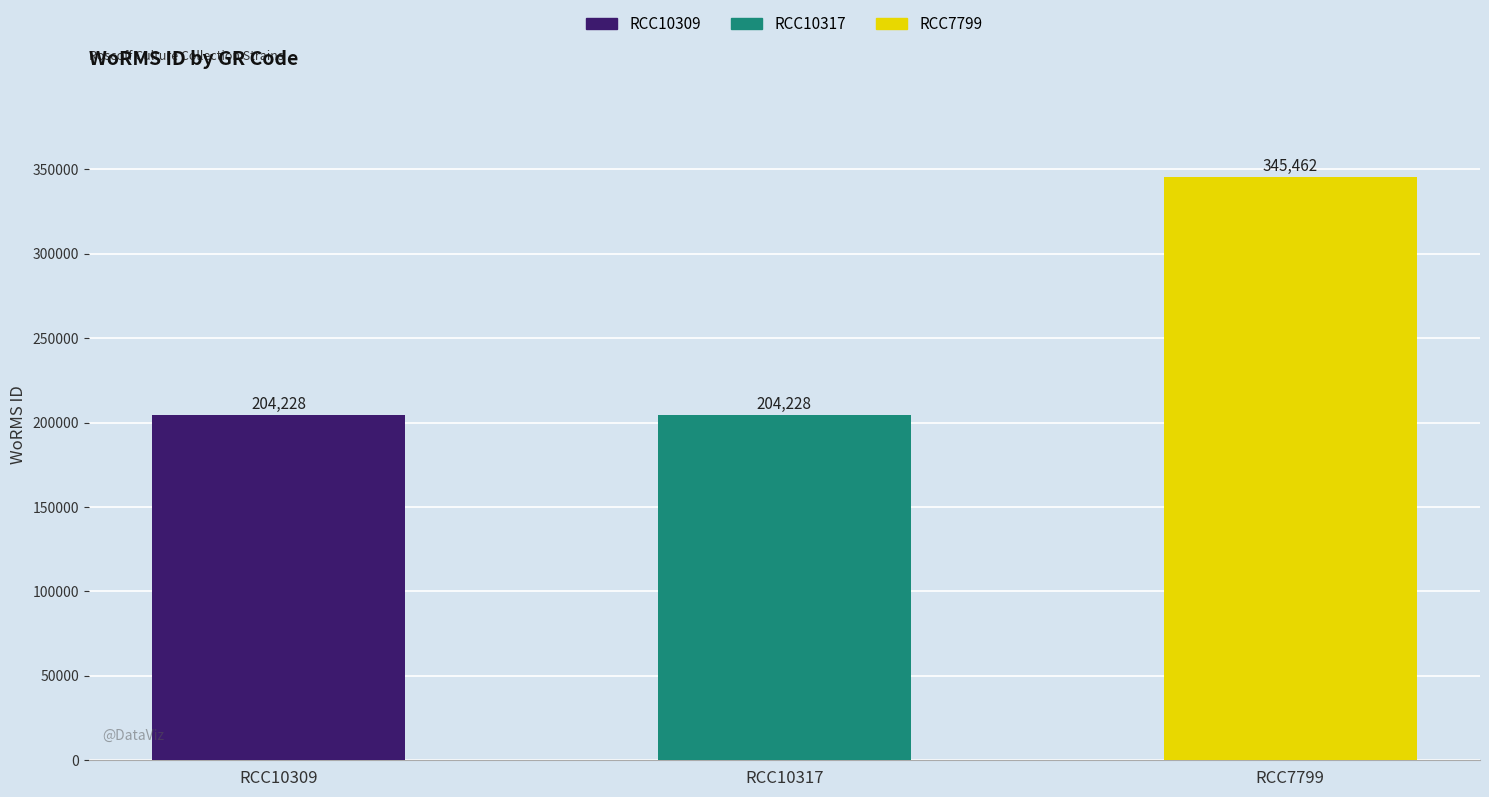

What is the change in value from RCC10317 to RCC7799?

+141234